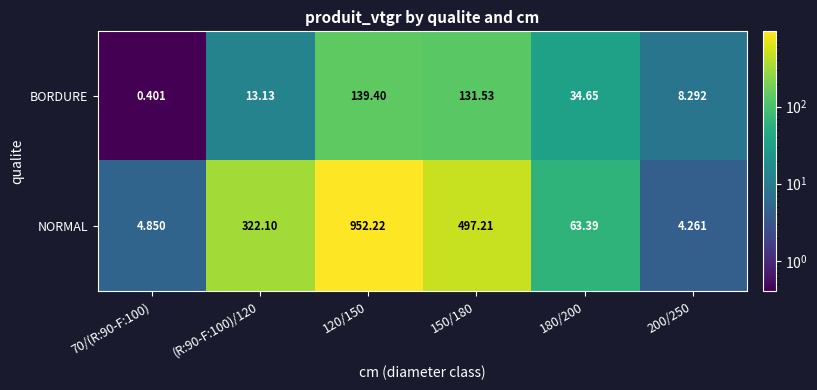

Rank the series by their maximum value, from lowest to highest.

BORDURE, NORMAL